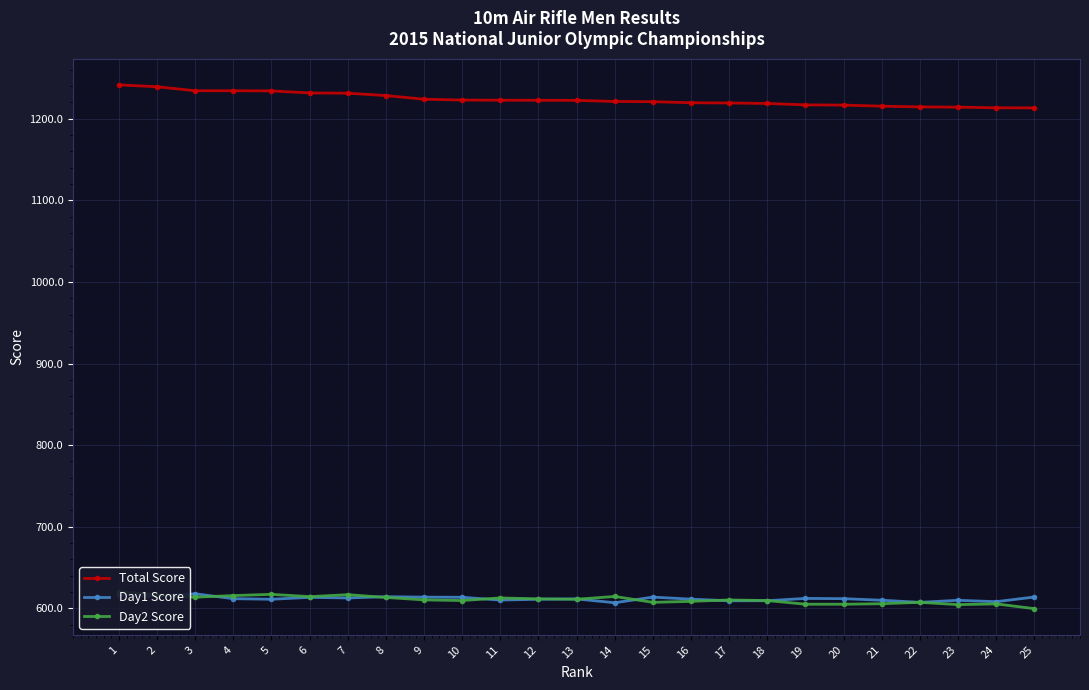

At which category does Day2 Score reach its first local peak?

5